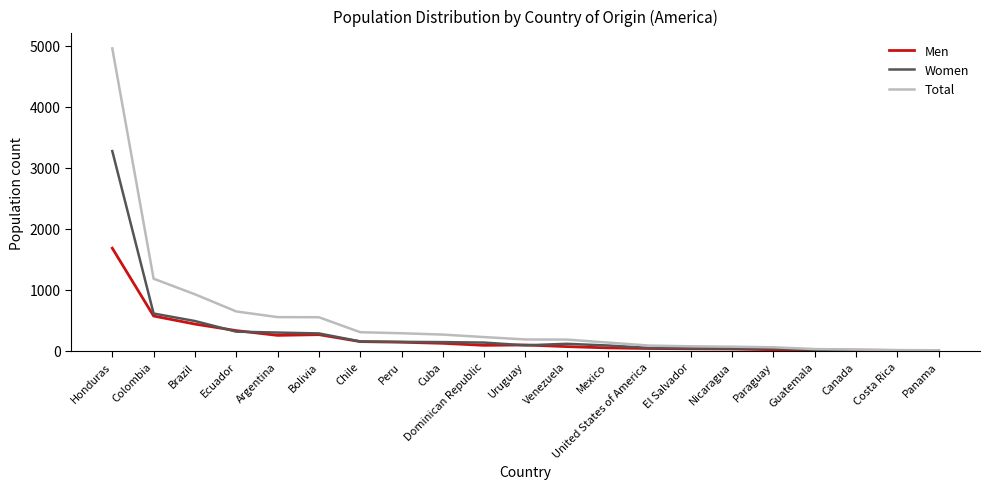

What is the difference between the second highest and minimum values in the Men series?

566